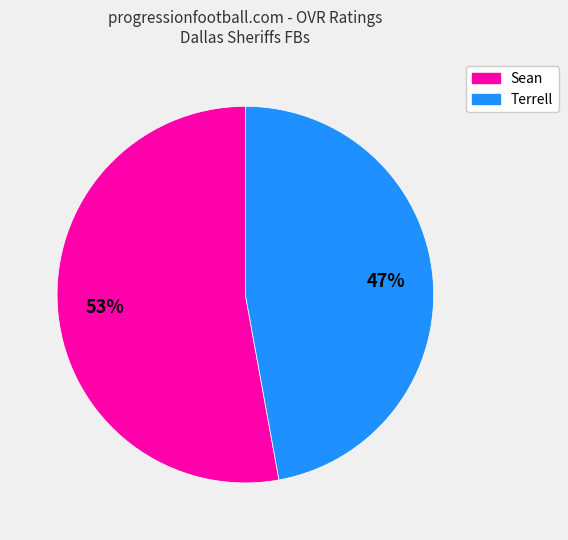

What is the ratio of the value at Terrell to the value at Sean?

0.9